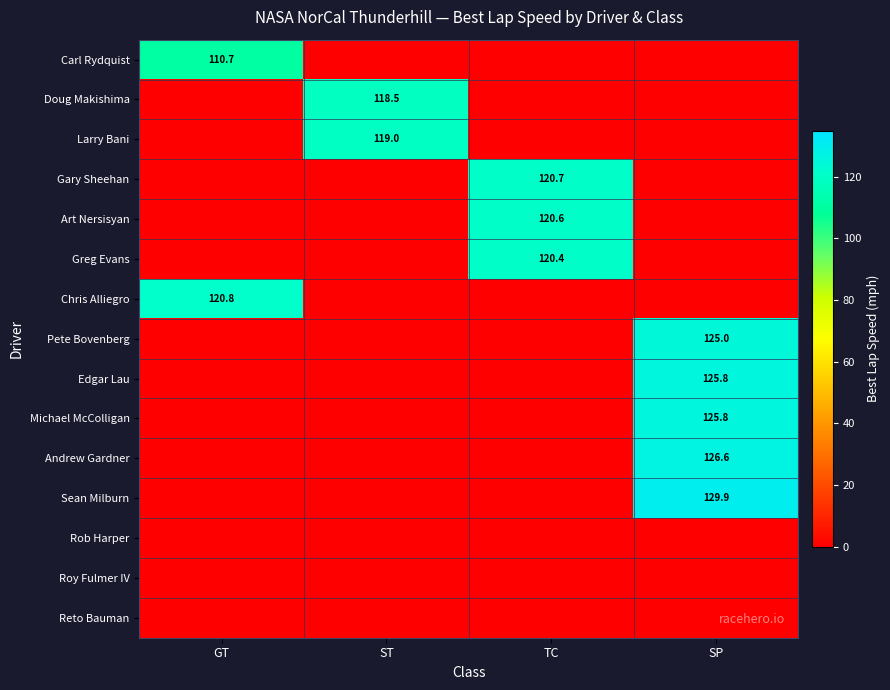

What is the spread (max minus min) of values at TC?

120.7